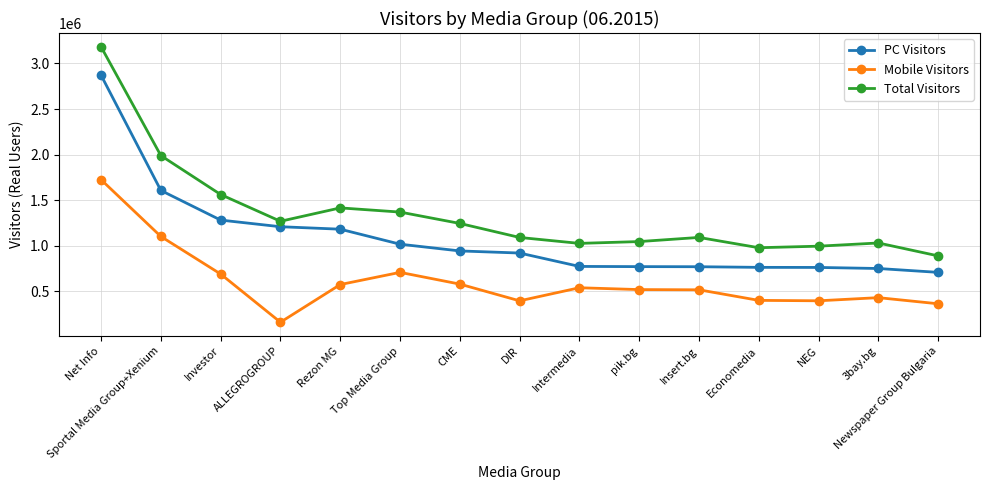

What is the label of the 9th point from the left?

Intermedia